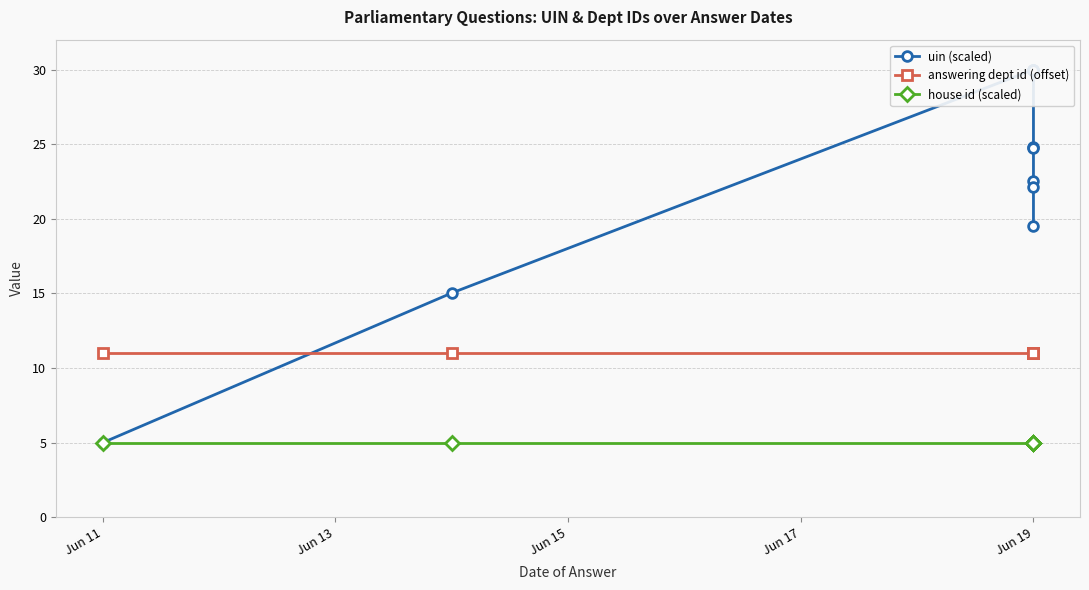

True or false: answering dept id (offset) has more than 2 points higher than both neighbors.

False